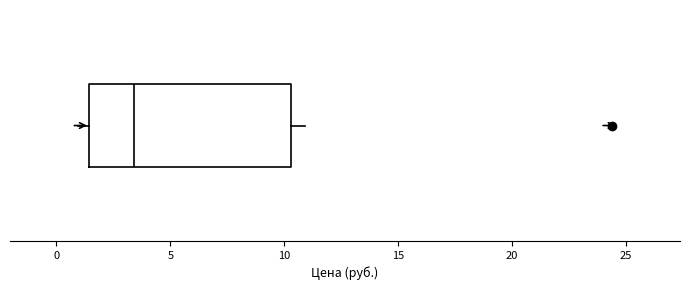

Transcribe this box plot: give where the median line is, the range the box spans, and where the two whiskers end, as read against the x-axis. The values are not printed on the chart, so give them approximately, as read against the axis.

median 3.5, box 1.5 to 10.5, whiskers 1.0 to 11.0